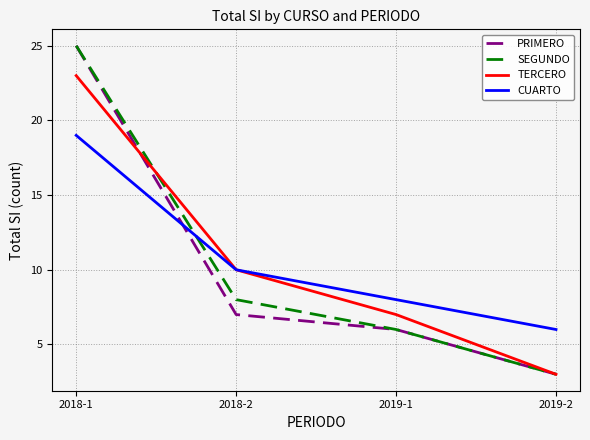

Does the chart have visible grid lines?

Yes